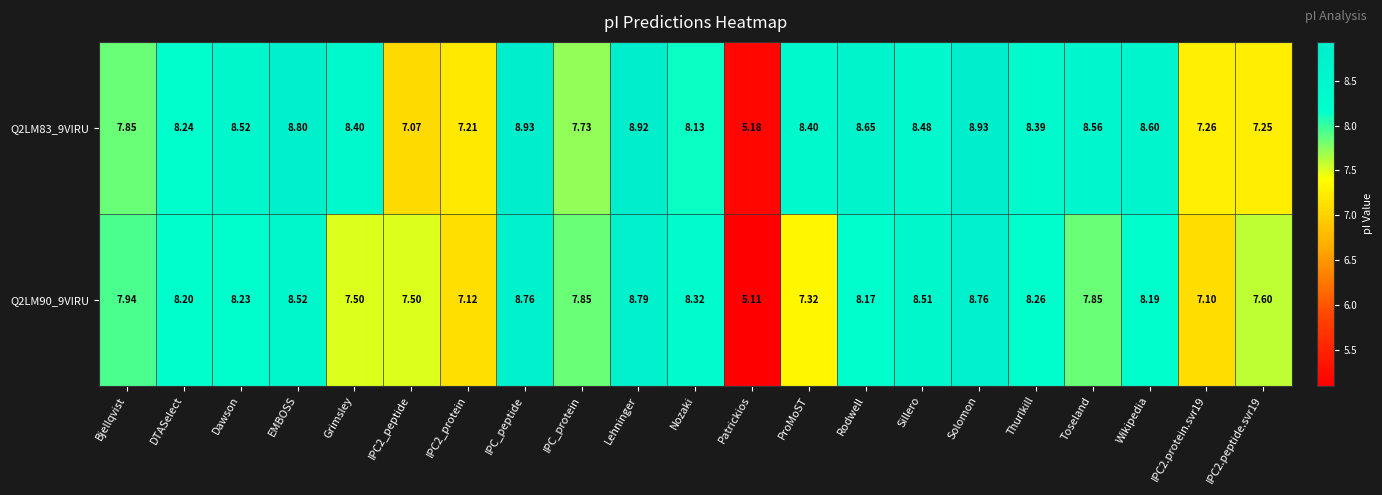

At which label is Q2LM90_9VIRU closest to 6?

Patrickios